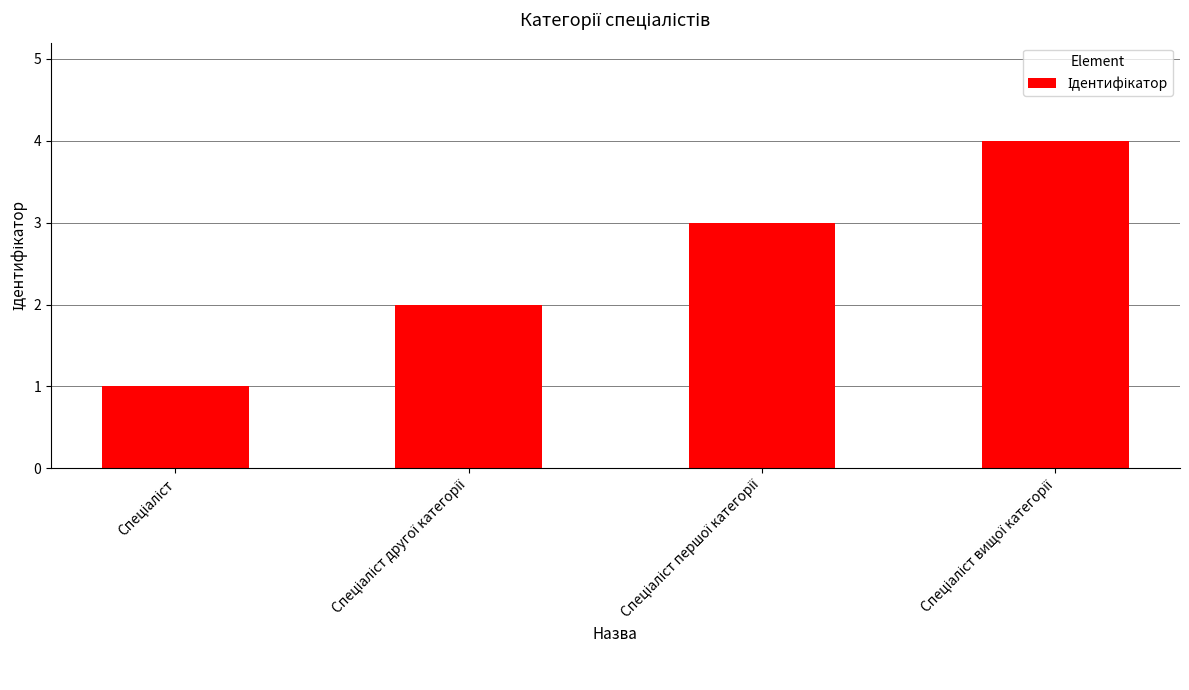

What is the greatest value displayed?

4